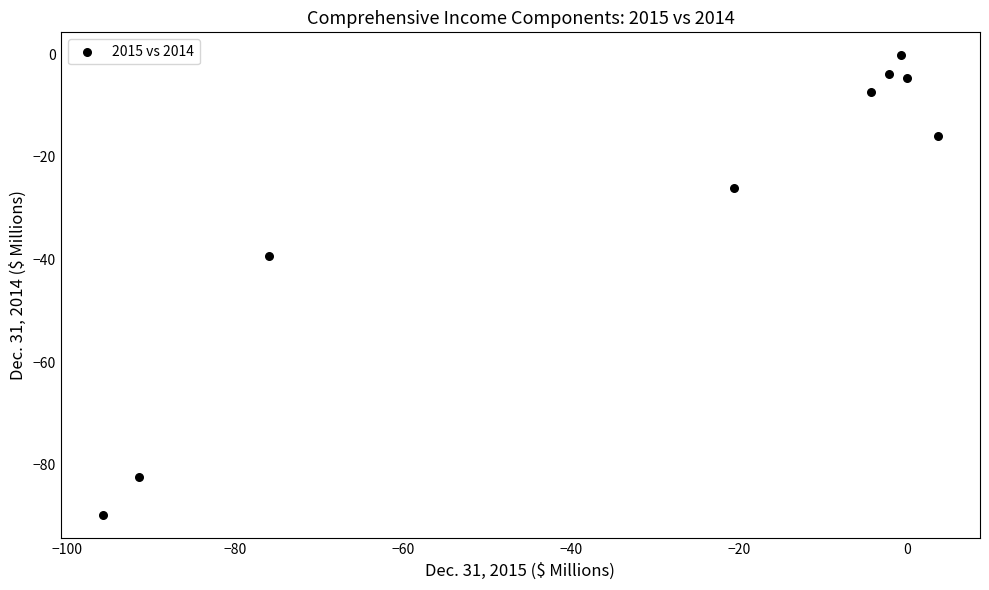

What Y value in the scatter plot is closest to -45?

-39.4